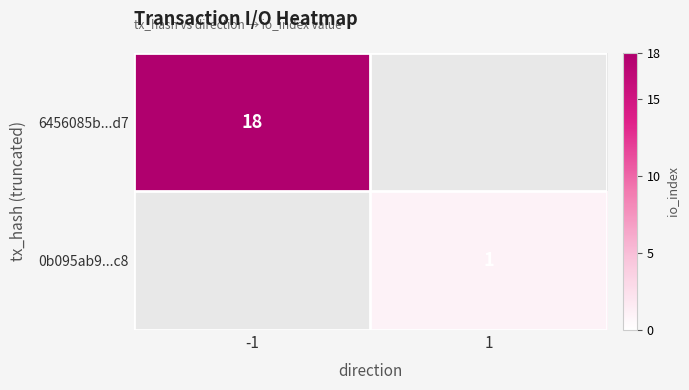

What is the minimum value shown in the chart?

1.0